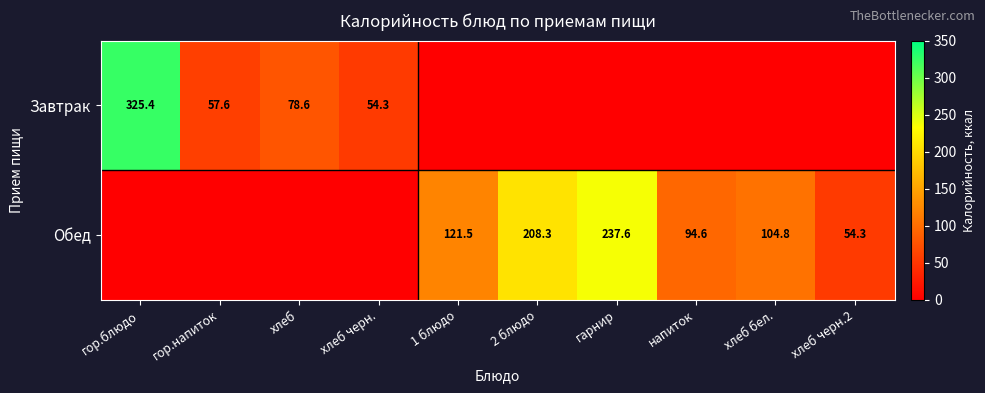

Is it true that Завтрак equals 19.0 at гор.напиток?

False